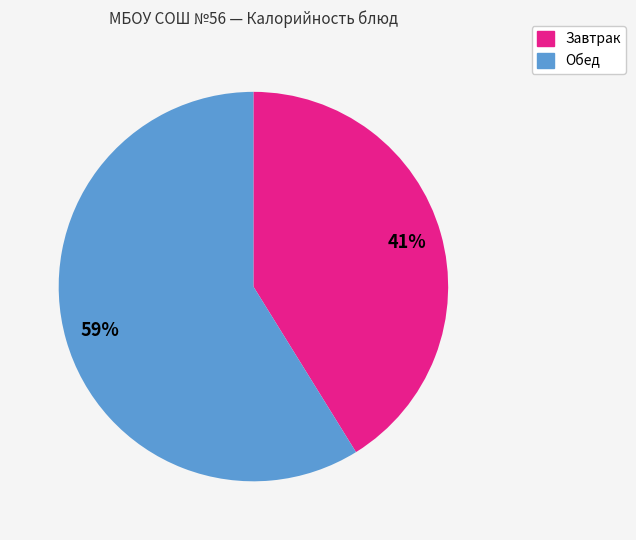

Does any single category account for the majority?

Yes